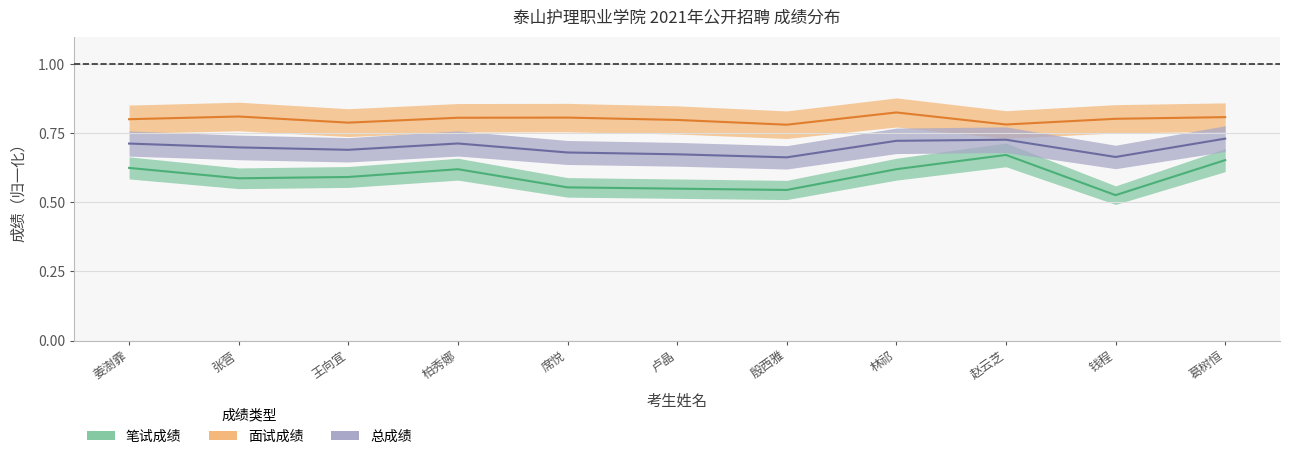

What is the sum of all 面试成绩 values?

8.8